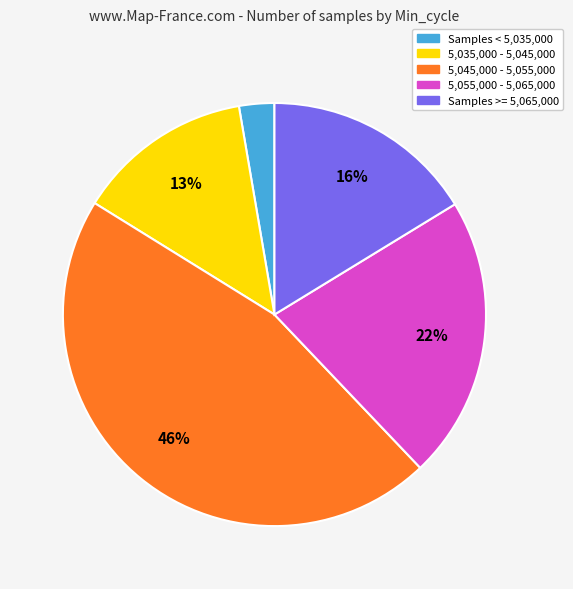

To the nearest percent, what is the average slice percentage?

20%